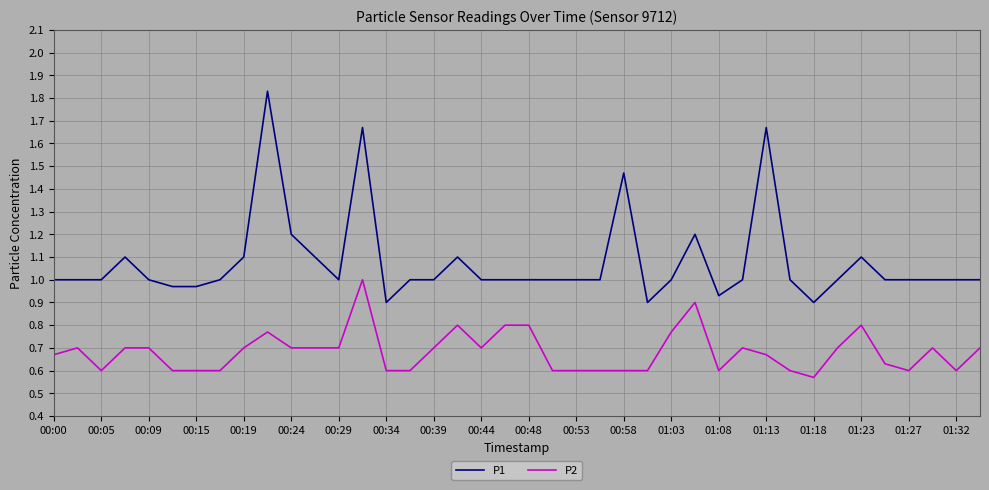

Rank the series by their average value, from highest to lowest.

P1, P2